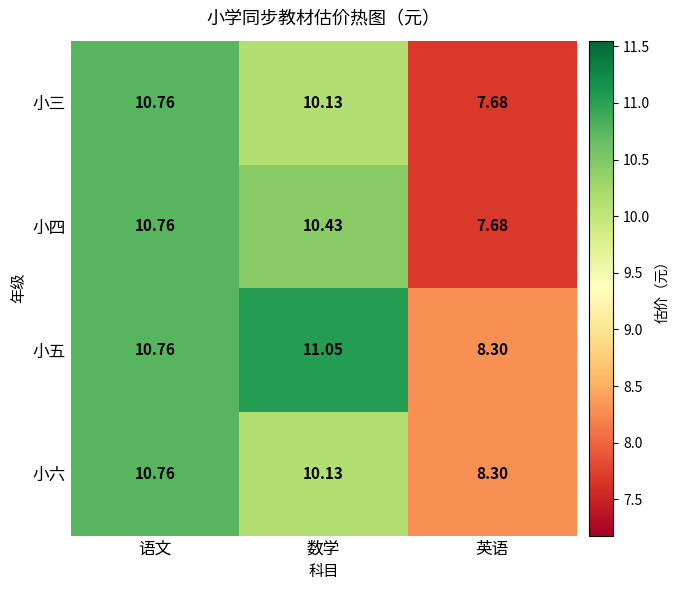

List the labels in order of 小四 value, largest first.

语文, 数学, 英语